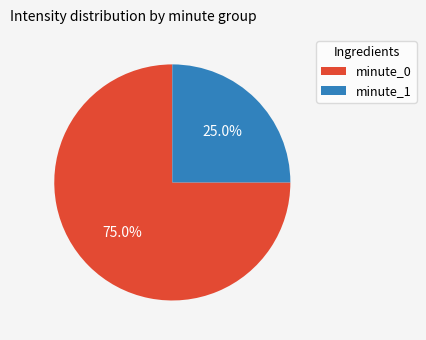

Is the sum of minute_0 and minute_1 greater than half?

Yes